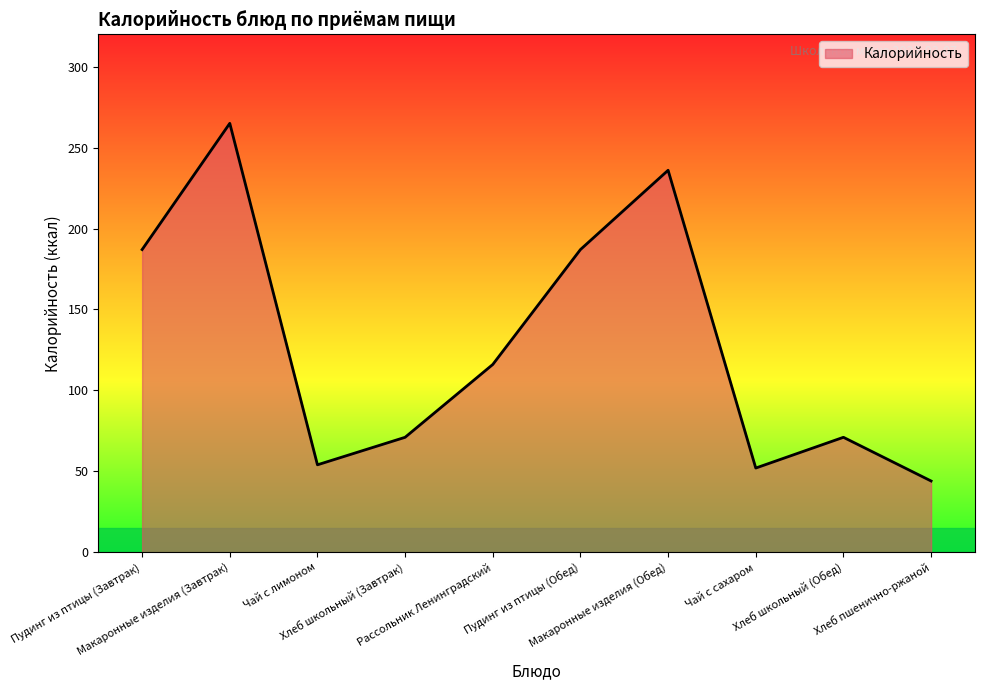

How many distinct data groups are displayed?

1